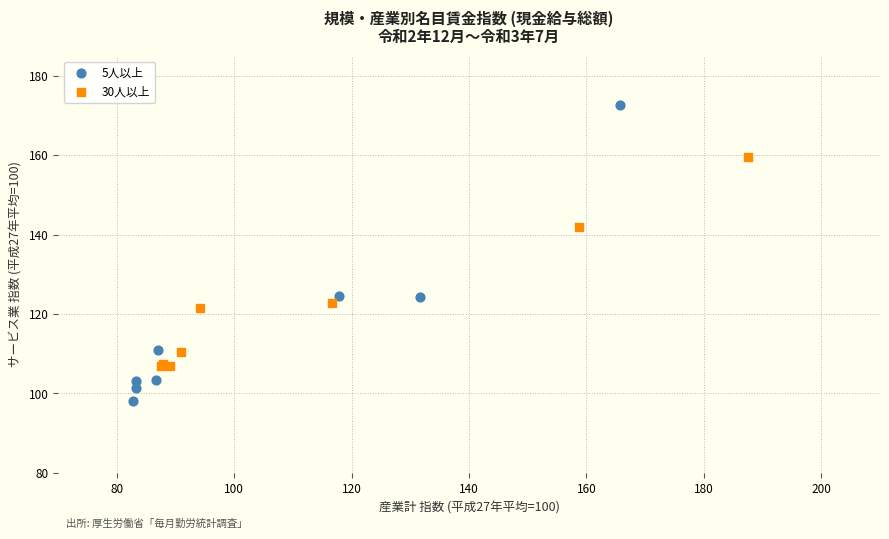

Which series reaches the maximum Y coordinate?

5人以上